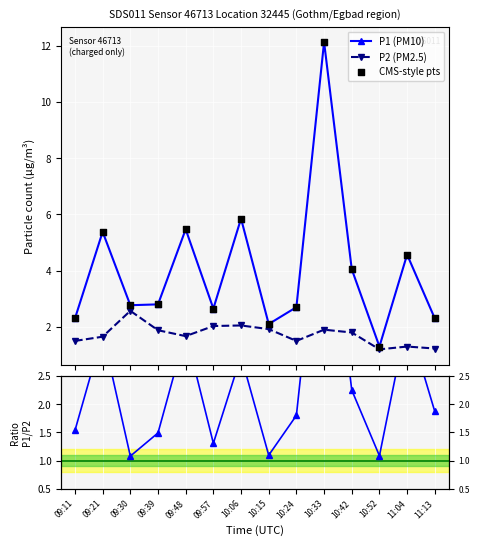

What is the value of the P2 (PM2.5) point at the 12th from the left?

1.2